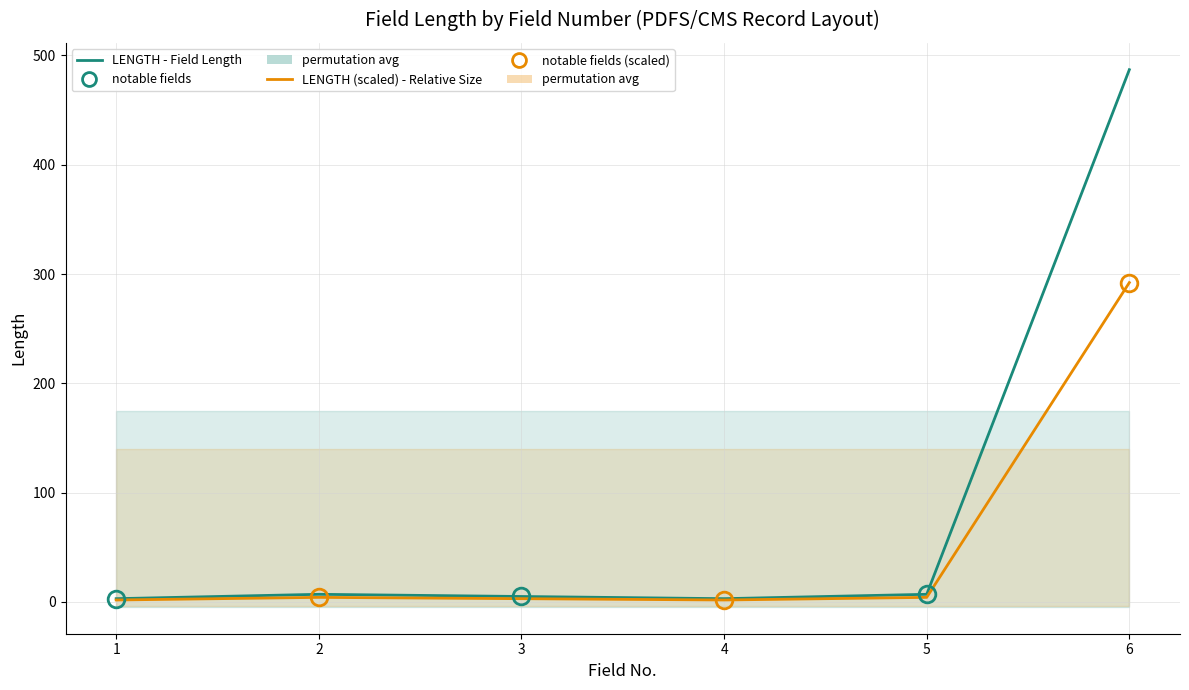

Is the value of LENGTH (scaled) - Relative Size at 6 greater than the value of LENGTH - Field Length at 6?

No